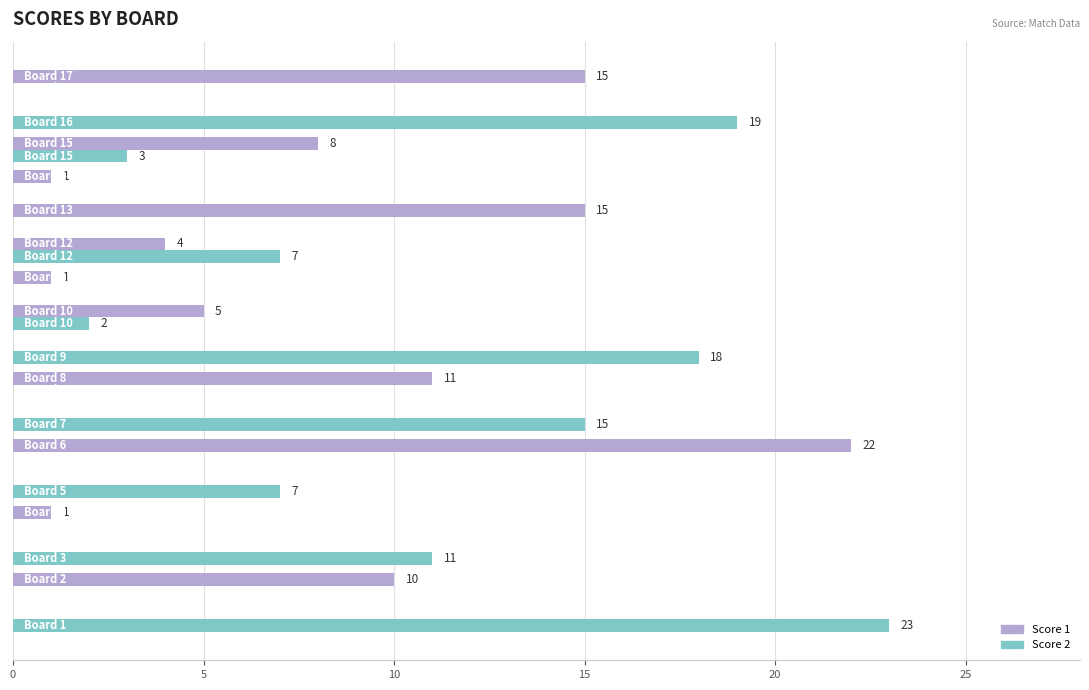

What is the maximum value for Score 1?

22